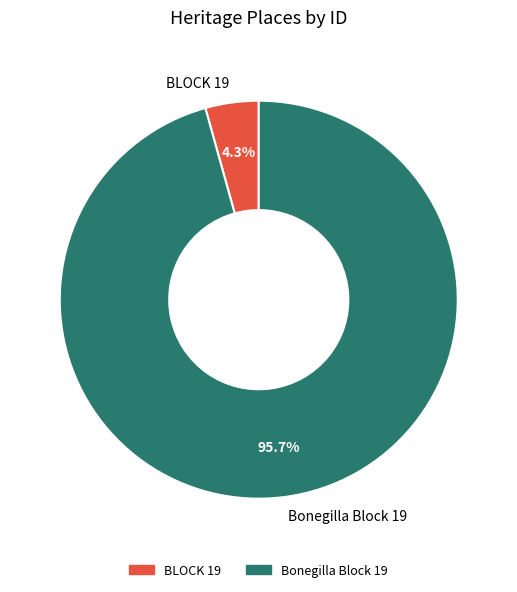

Which category has the biggest portion of the pie?

Bonegilla Block 19